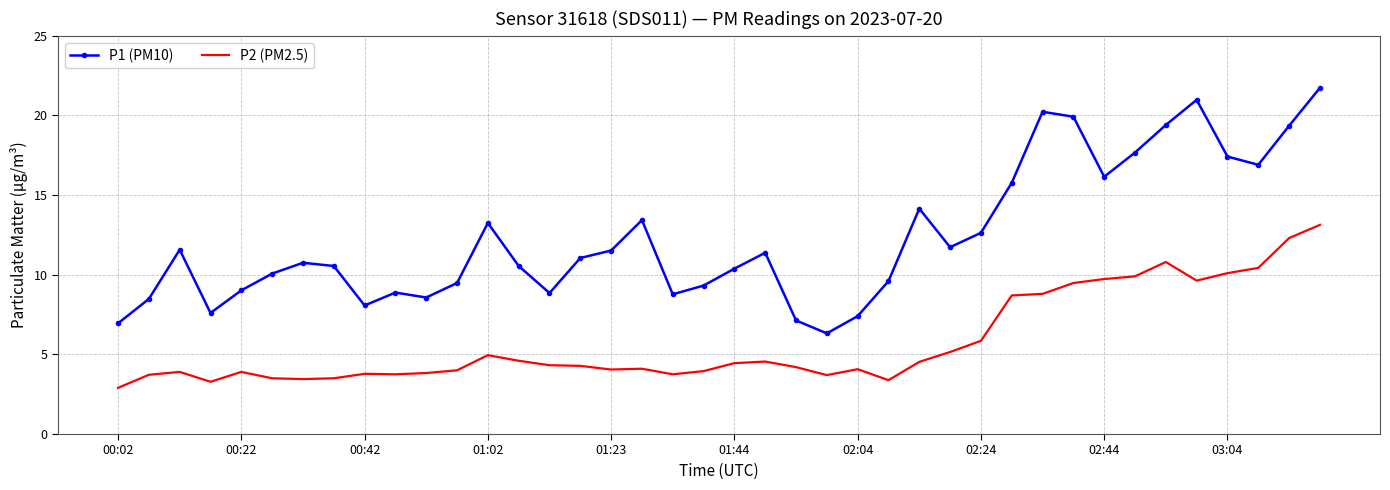

What is the greatest value displayed?

21.7